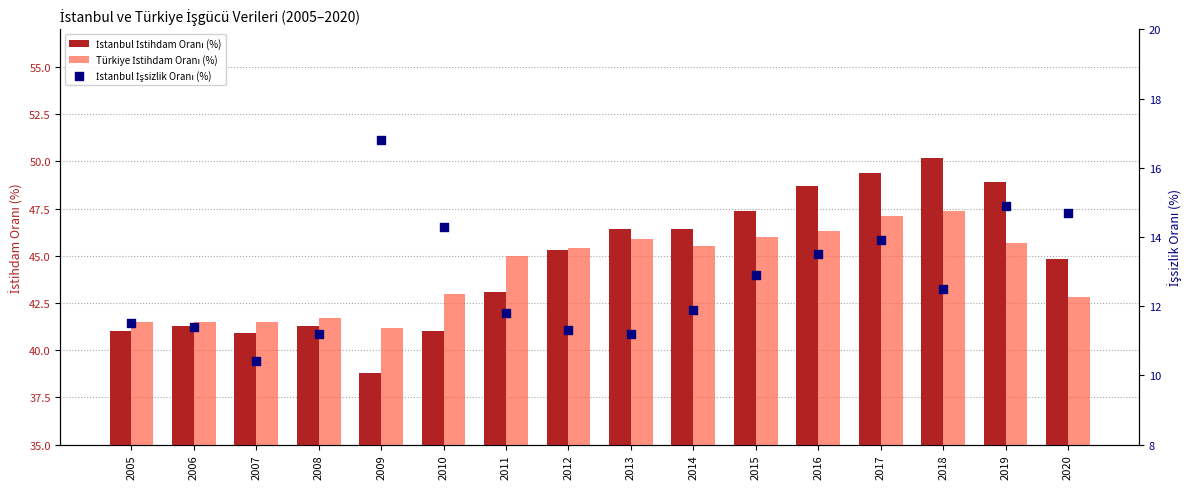

Which series contains the lowest Y value?

İstanbul İşsizlik Oranı (%)